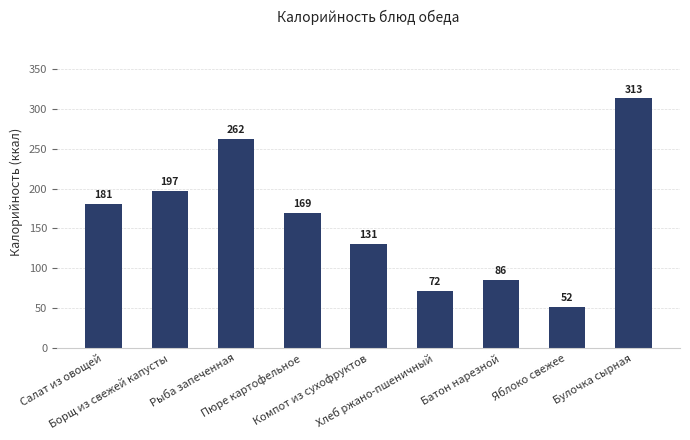

What is the greatest value displayed?

313